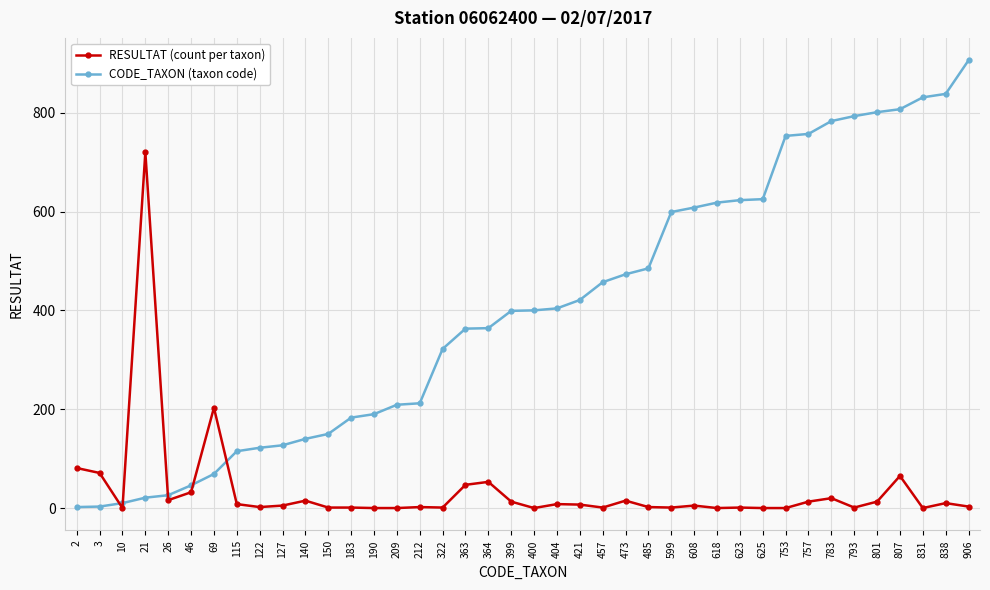

The RESULTAT (count per taxon) series shows -283 at 618. True or false?

False